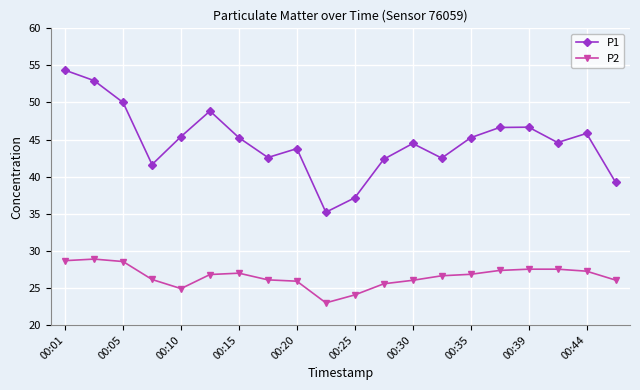

What is the minimum value for P2?

23.0